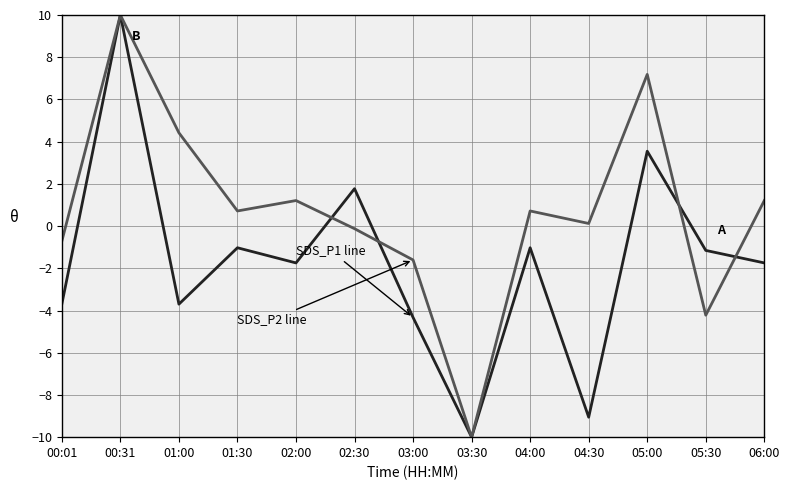

What is the minimum value shown in the chart?

-10.0